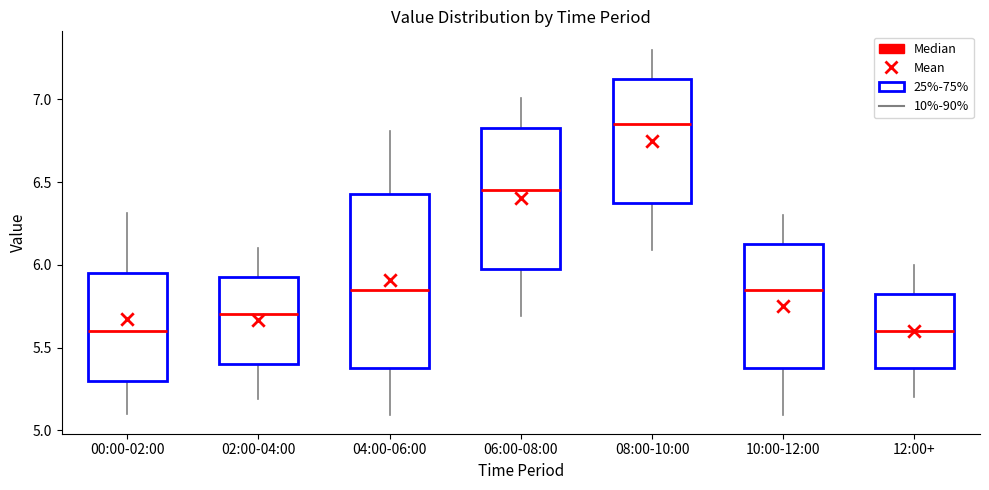

Reading left to right, read every box against the y-axis: the position of its median line, the range the box covers, and the ends of its whiskers. The values are not printed on the chart, so give them approximately, as read against the axis.

00:00-02:00: median 5.60, box 5.30 to 5.95, whiskers 5.30 to 5.95
02:00-04:00: median 5.70, box 5.40 to 5.95, whiskers 5.40 to 5.95
04:00-06:00: median 5.85, box 5.40 to 6.45, whiskers 5.40 to 6.45
06:00-08:00: median 6.45, box 6.00 to 6.85, whiskers 6.00 to 6.85
08:00-10:00: median 6.85, box 6.40 to 7.15, whiskers 6.40 to 7.15
10:00-12:00: median 5.85, box 5.40 to 6.15, whiskers 5.40 to 6.15
12:00+: median 5.60, box 5.40 to 5.85, whiskers 5.40 to 5.85